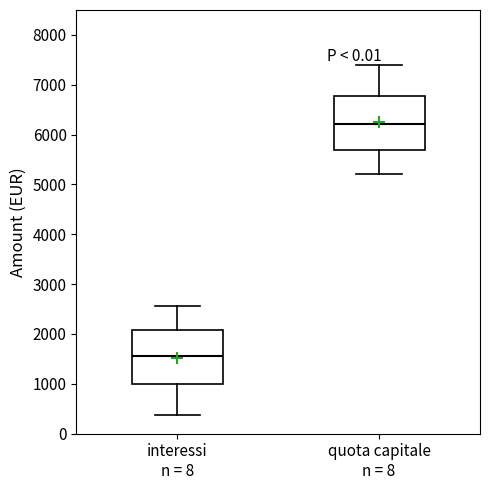

Reading left to right, read every box against the y-axis: the position of its median line, the range the box covers, and the ends of its whiskers. The values are not printed on the chart, so give them approximately, as read against the axis.

interessi n = 8: median 1600, box 1000 to 2100, whiskers 400 to 2600
quota capitale n = 8: median 6200, box 5700 to 6800, whiskers 5200 to 7400